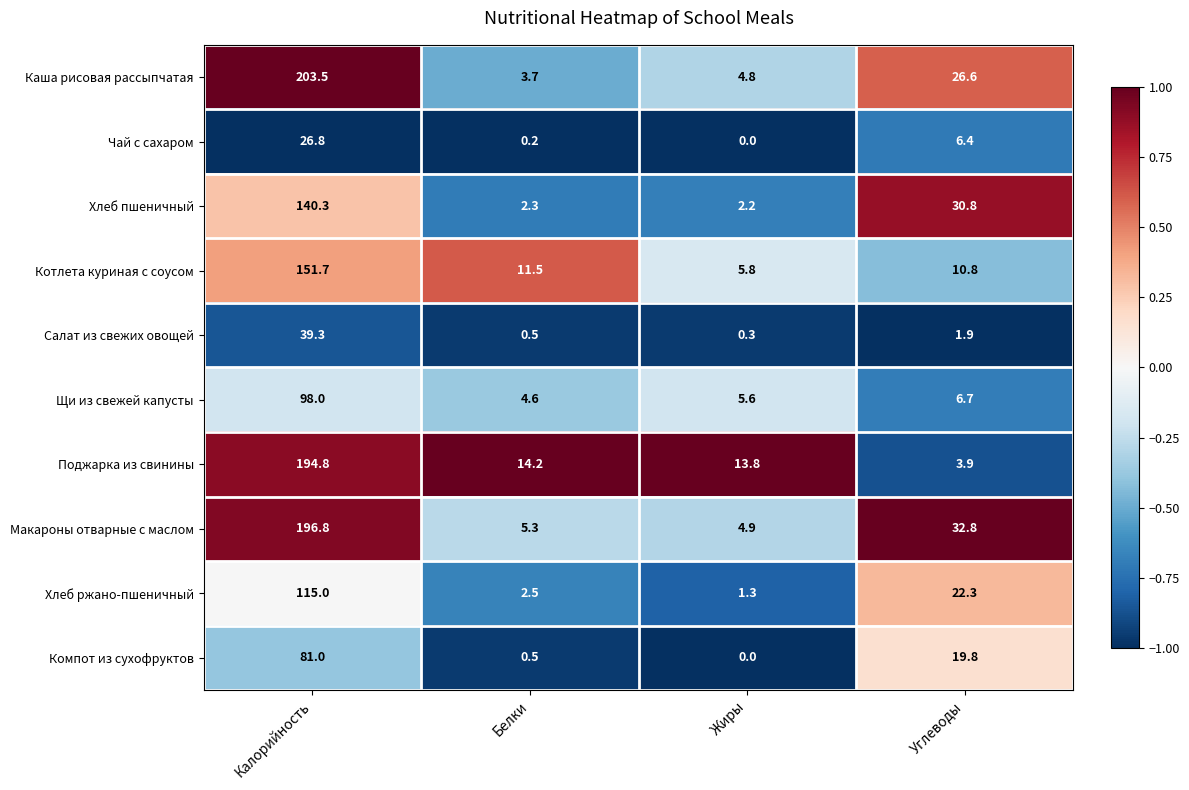

How many distinct data groups are displayed?

10